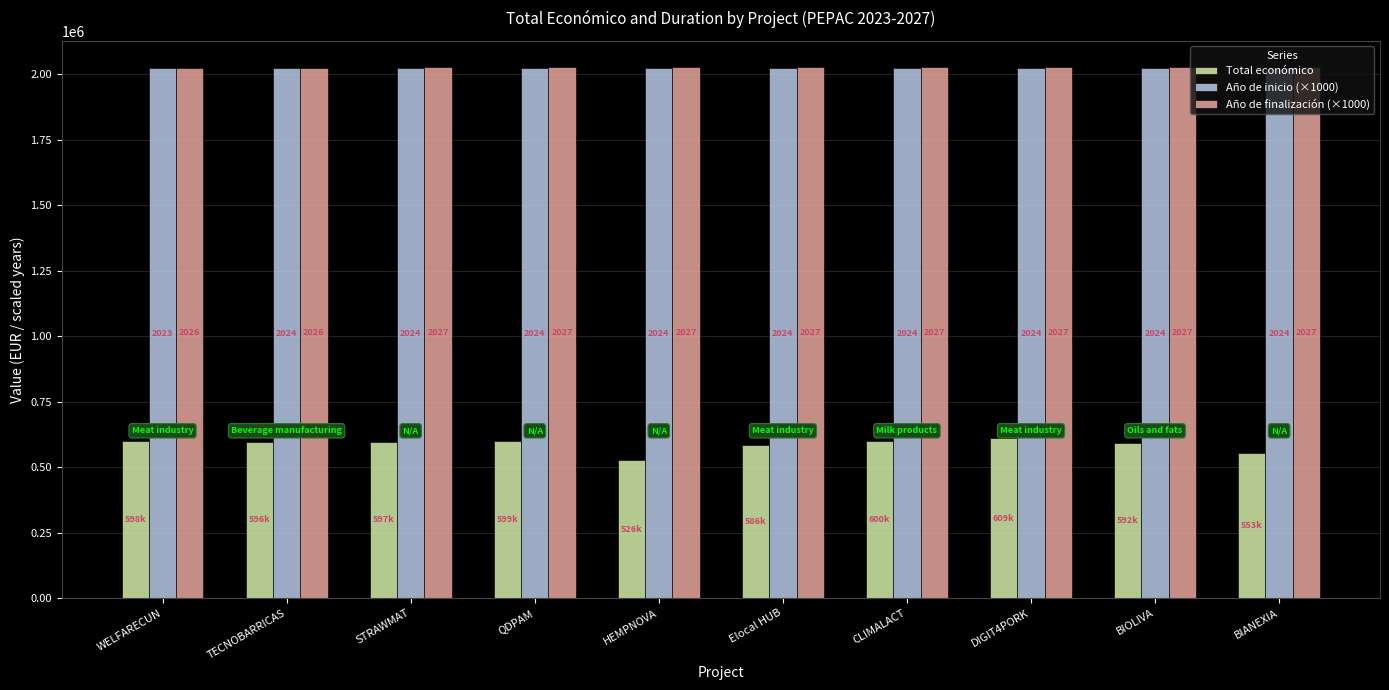

Which category has the highest value in the Año de finalización (×1000) series?

STRAWMAT